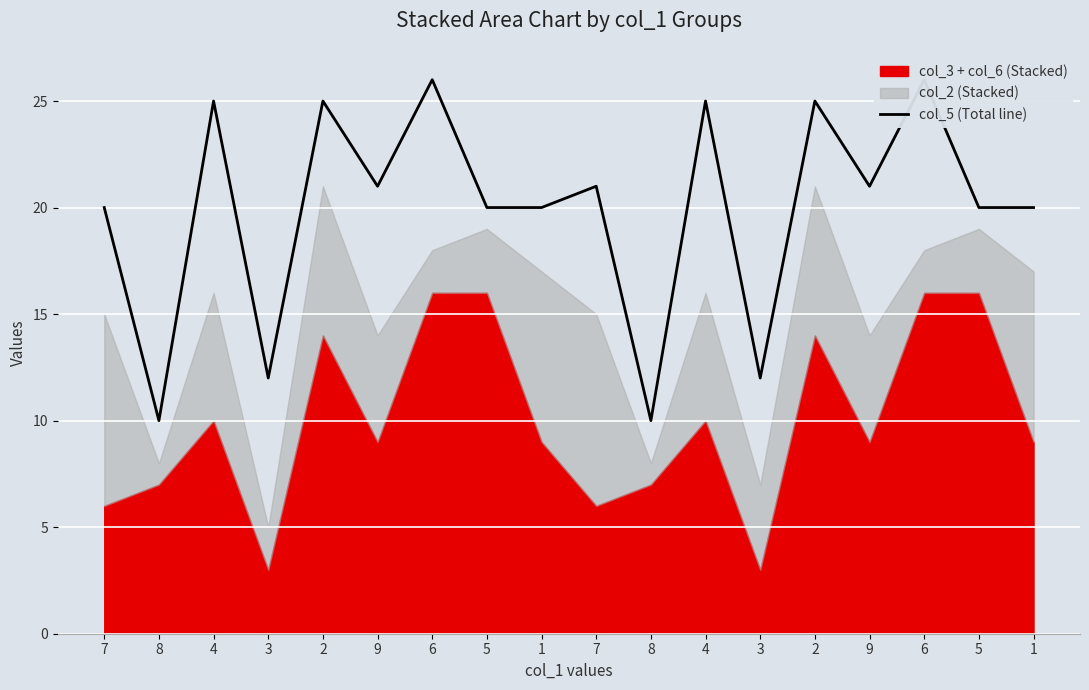

Between 4 and 9, which is larger?

4